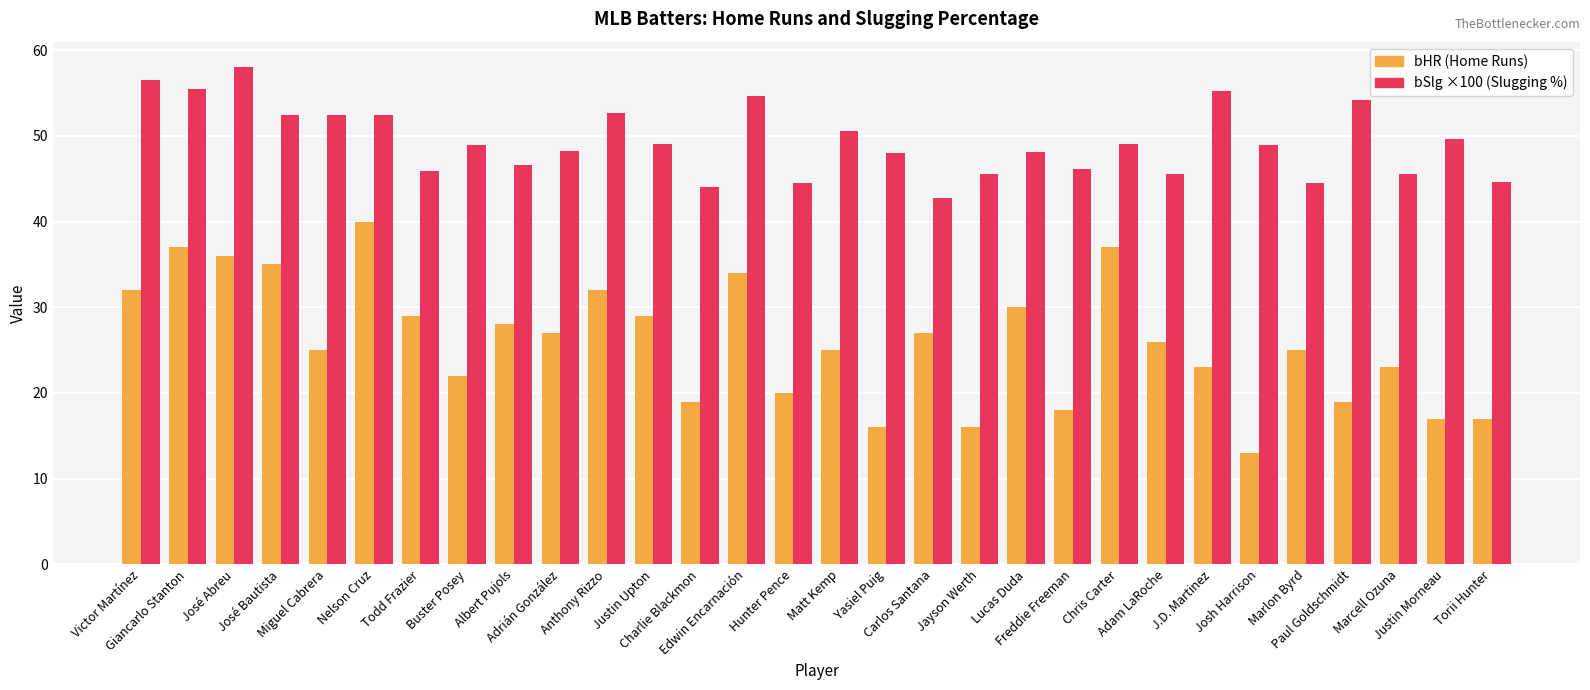

What is the smallest value displayed?

13.0